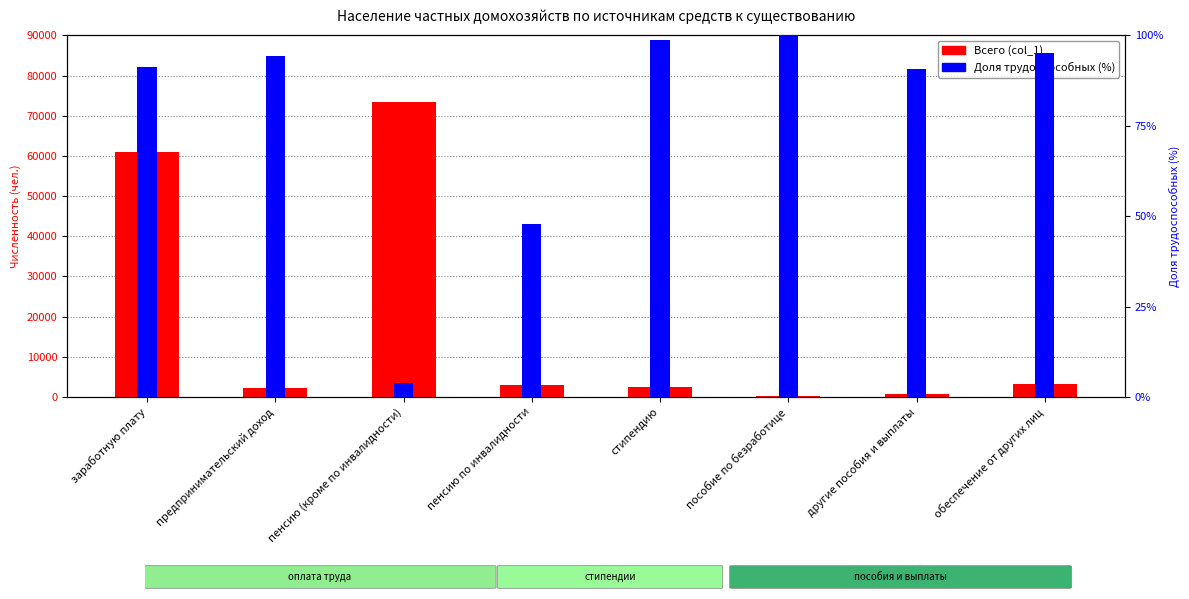

At which category is the sum across all series the highest?

пенсию (кроме по инвалидности)